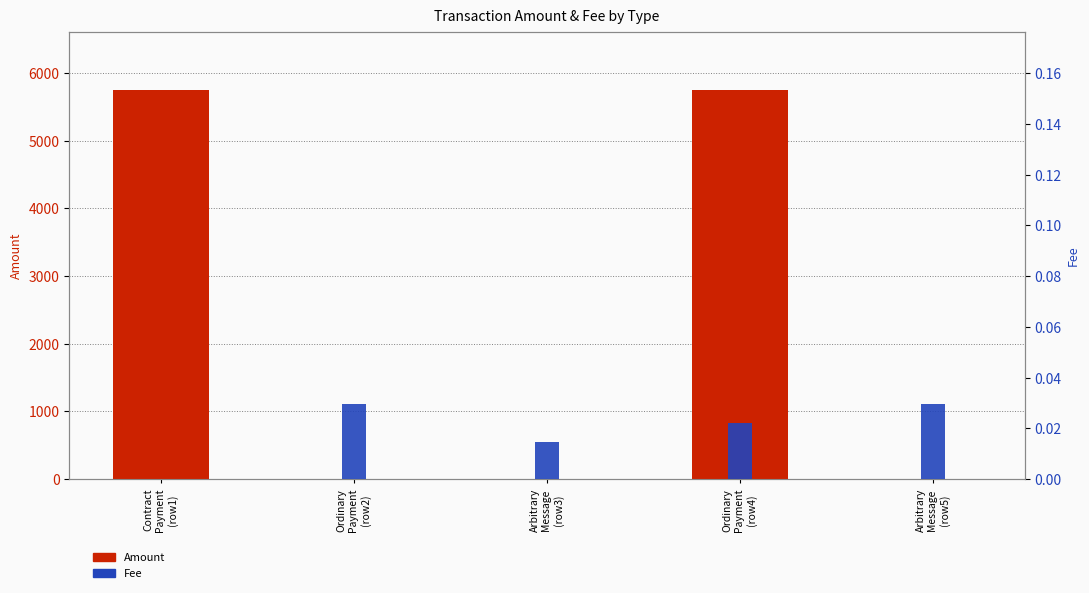

What is the label of the 5th bar from the left?

Arbitrary
Message
(row5)